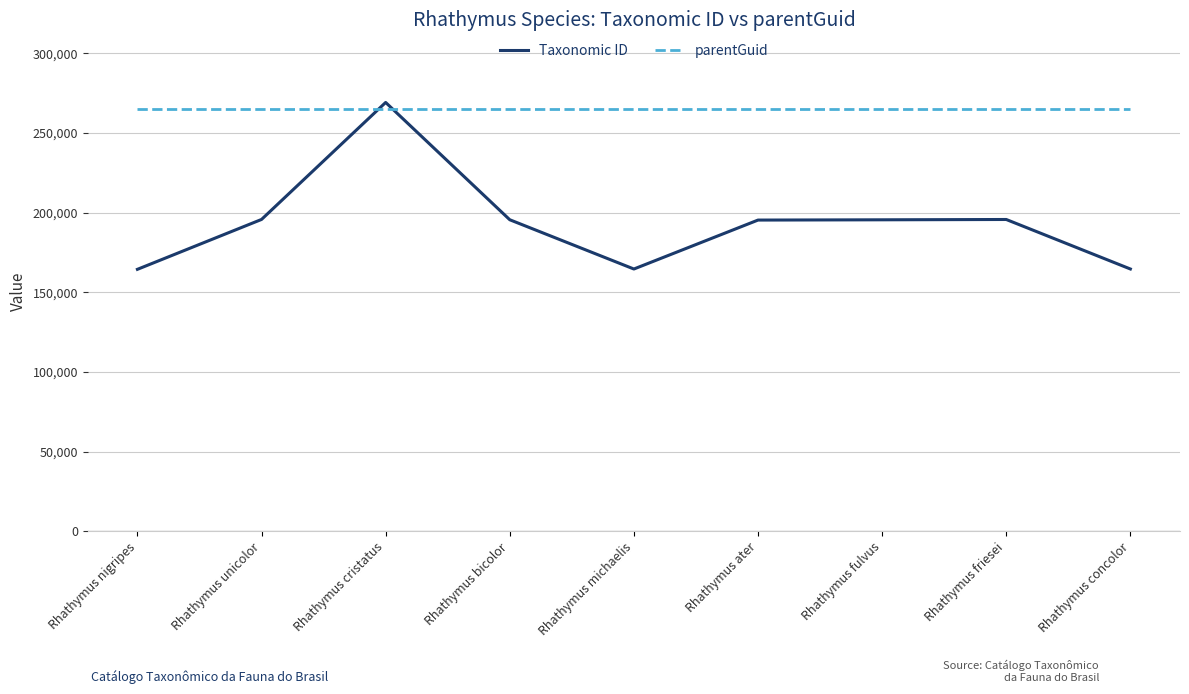

What is the sum of all Taxonomic ID values?

1740523